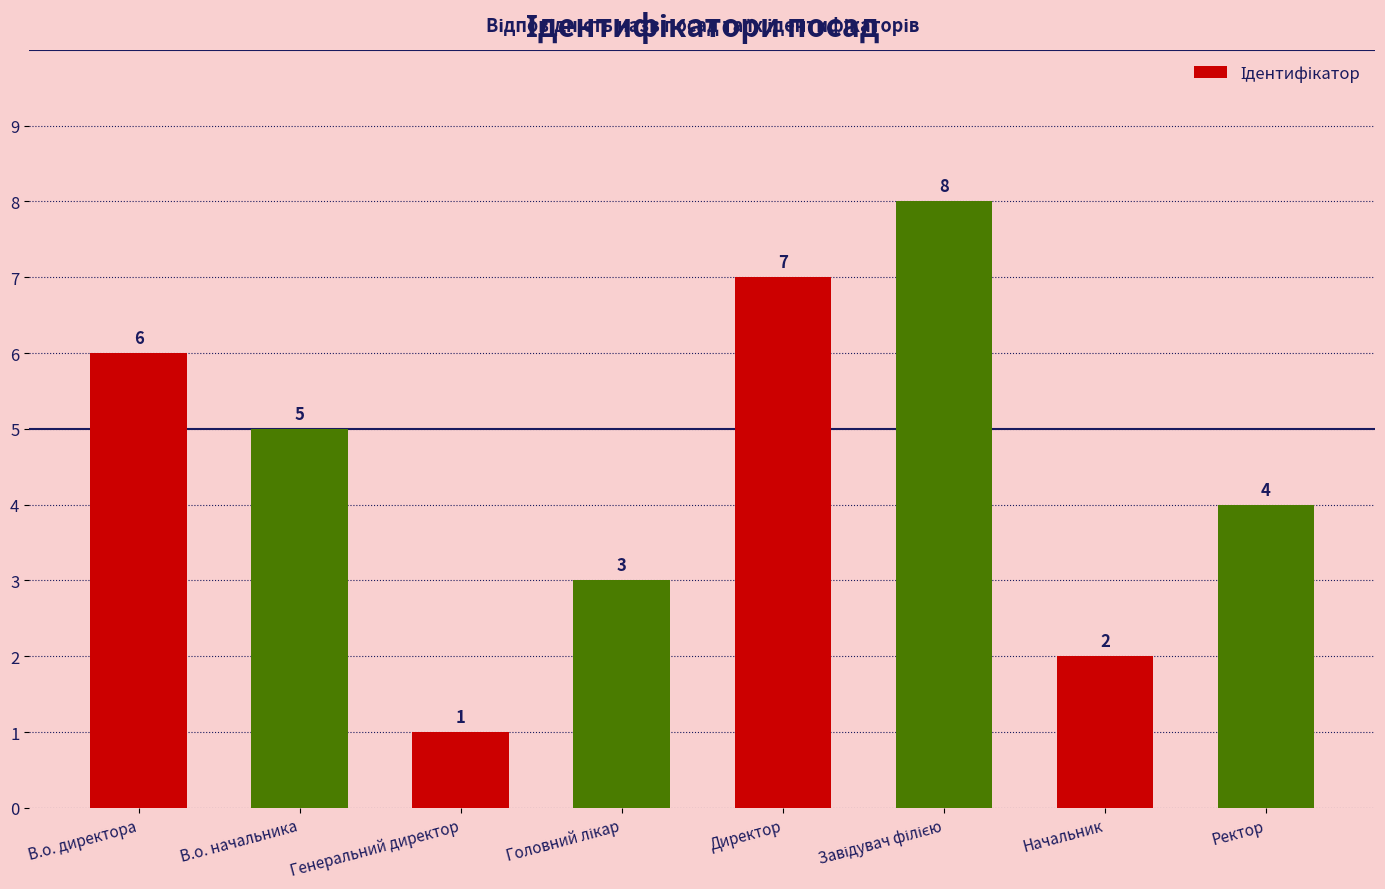

Reading right to left, what are all the values shown in this chart?

4	2	8	7	3	1	5	6